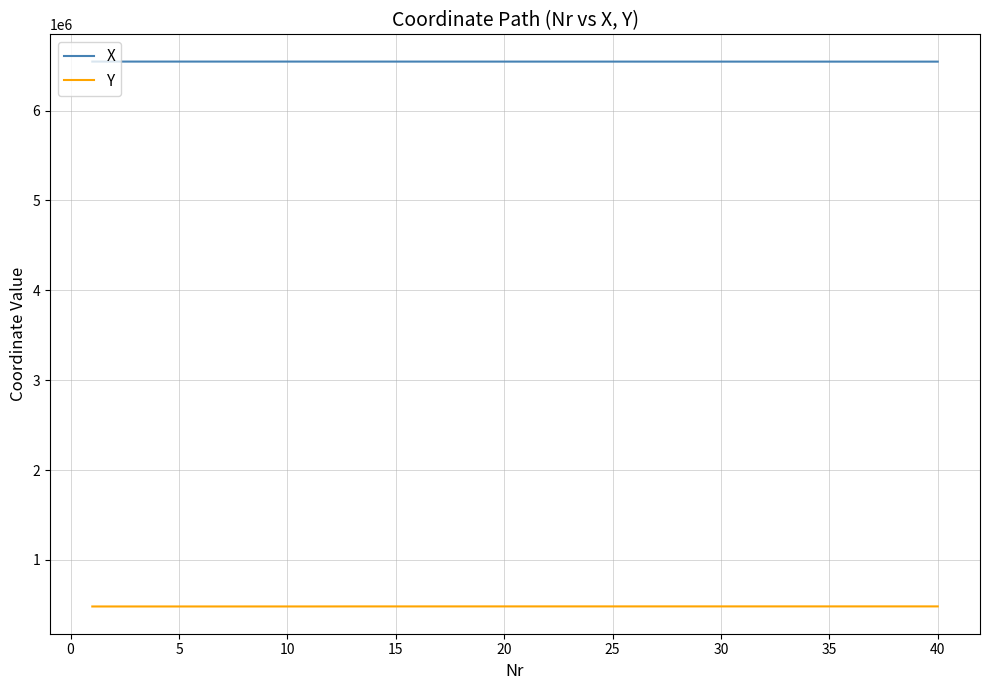

What is the lowest value of the X series?

6544525.3